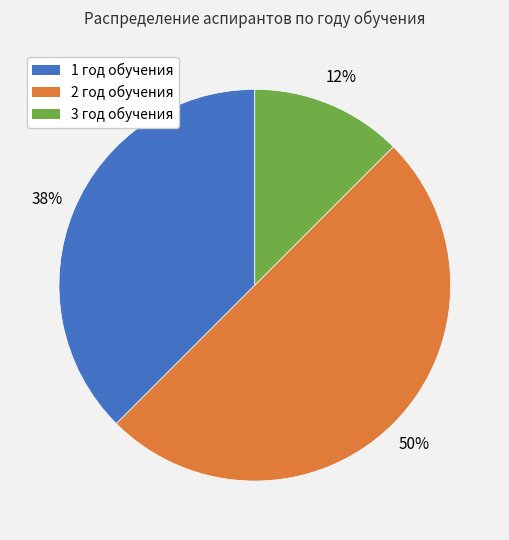

Does 3 год обучения account for over 50% of the chart?

No